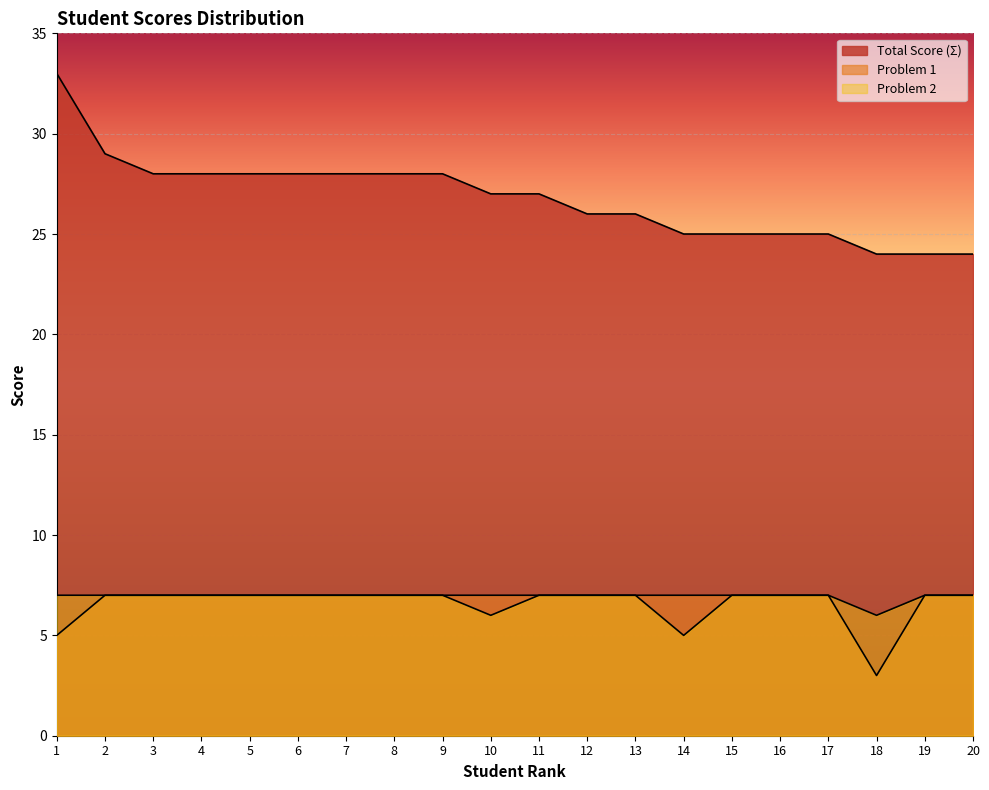

List the series in order of their peak value, lowest first.

Problem 1, Problem 2, Total Score (Σ)